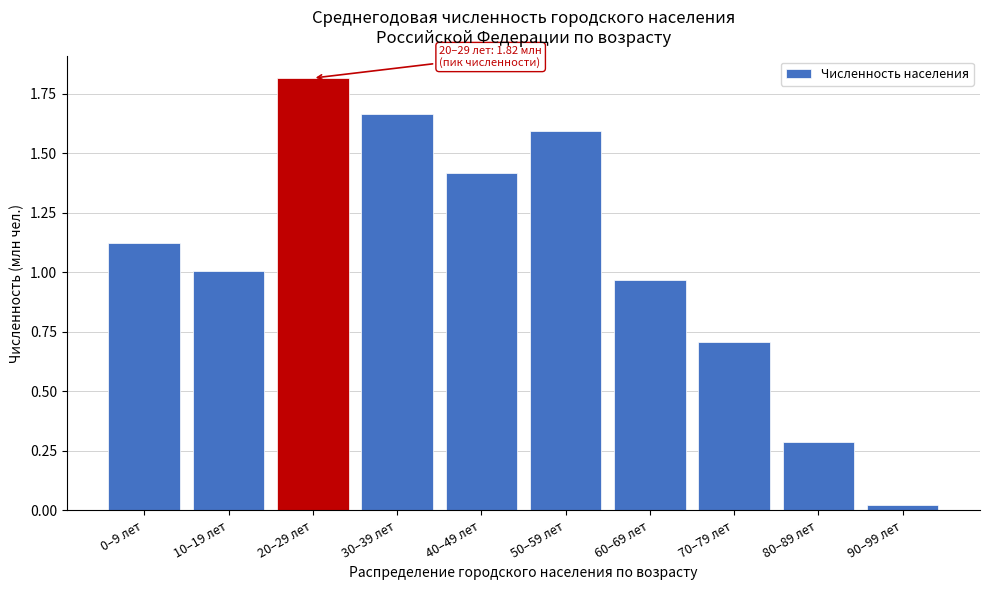

At which label is the value closest to 0?

90–99 лет